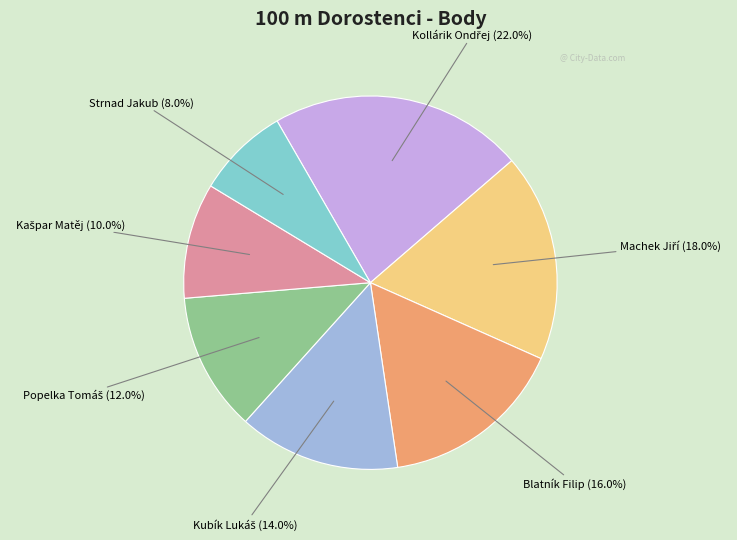

Is there a majority slice in this chart?

No